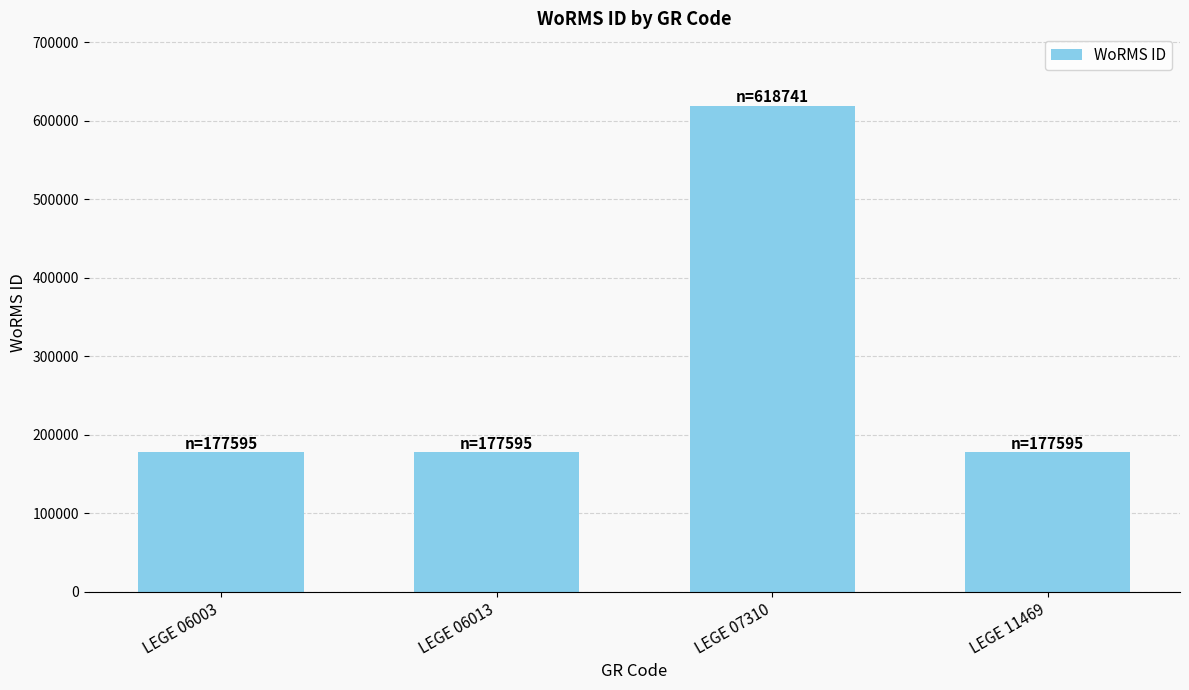

How many values exceed 177595?

1